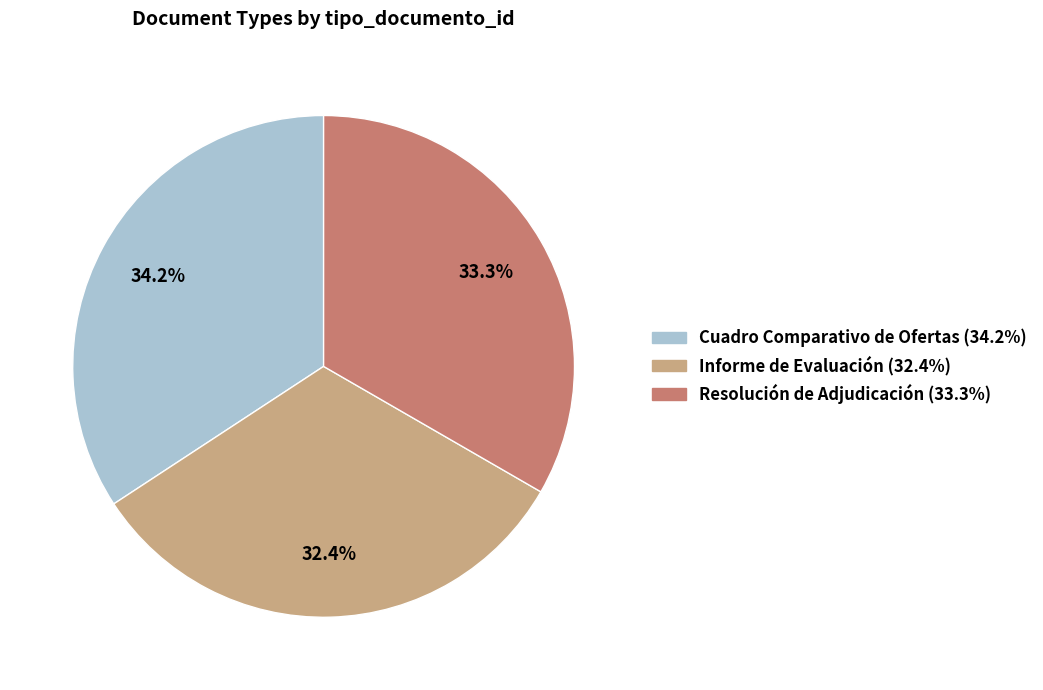

Count the number of slices in the pie.

3